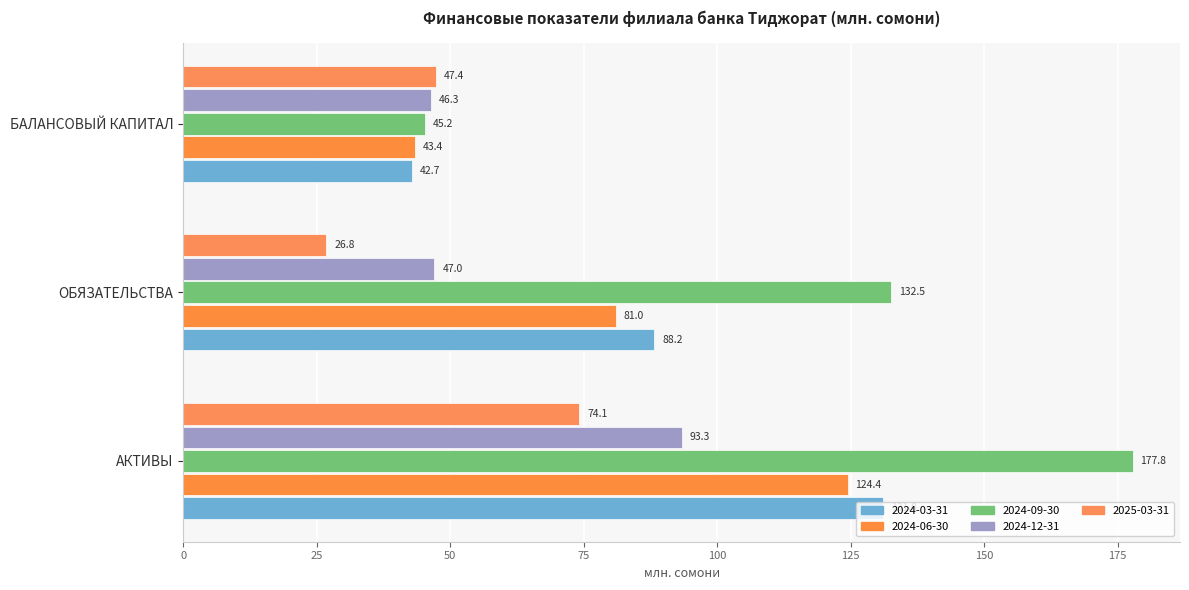

How many values in the 2024-03-31 series are below 88?

1